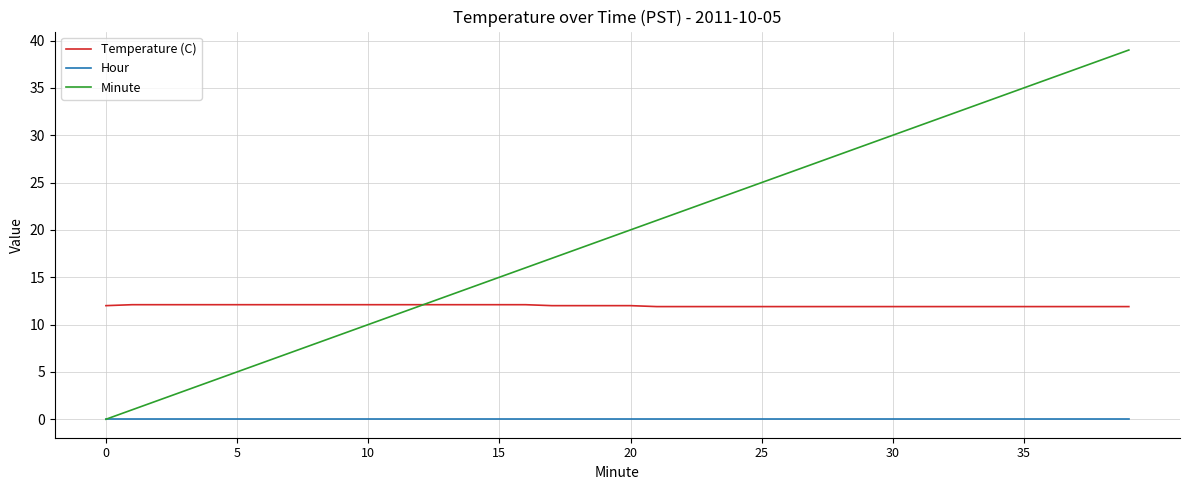

Which series has the largest range (max minus min)?

Minute